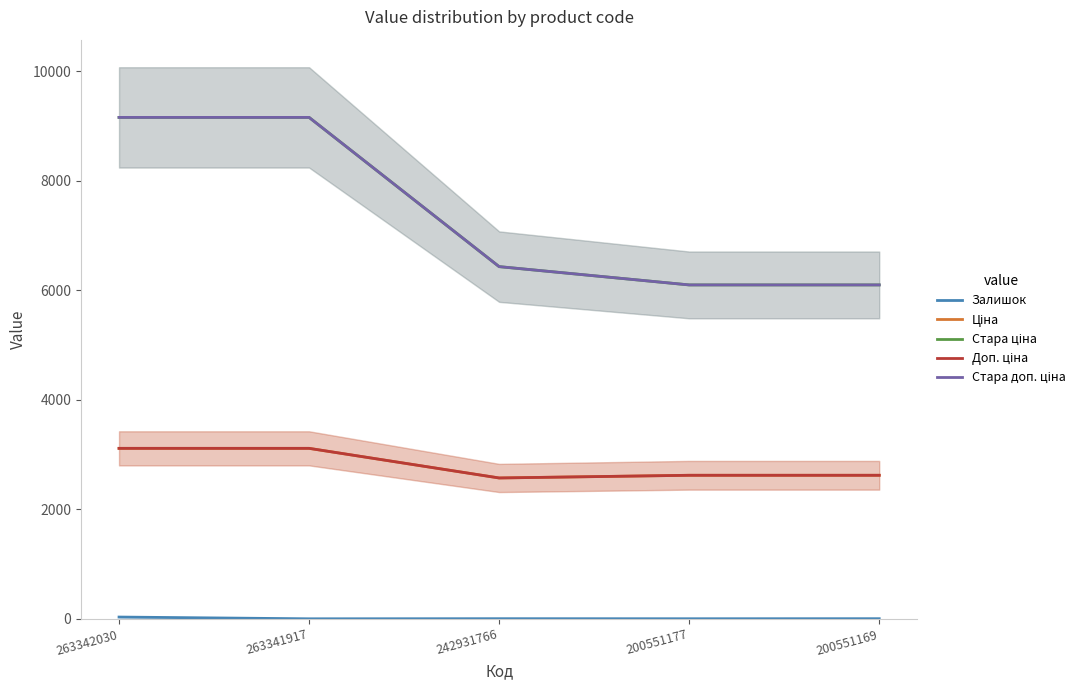

True or false: Залишок has a value of 33.0 at 263342030.

True